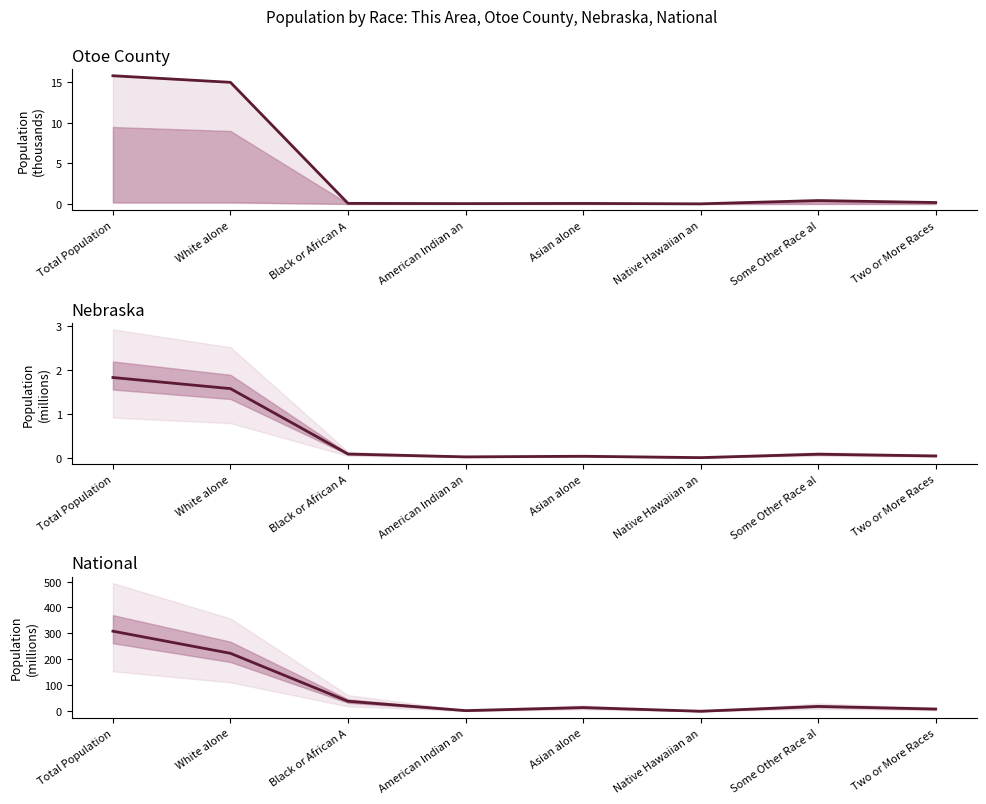

What is the value of the Otoe County (thousands) point at the 3rd from the left?

0.1